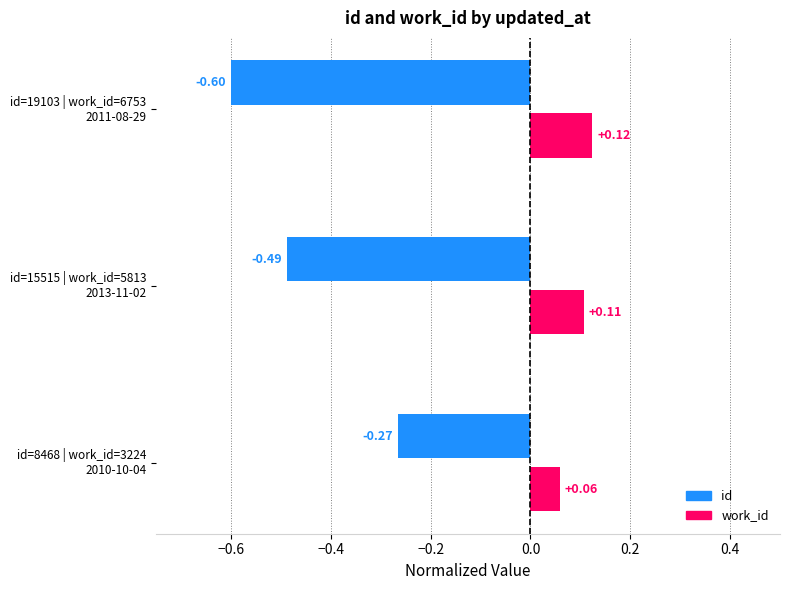

List the series in order of their peak value, lowest first.

id, work_id